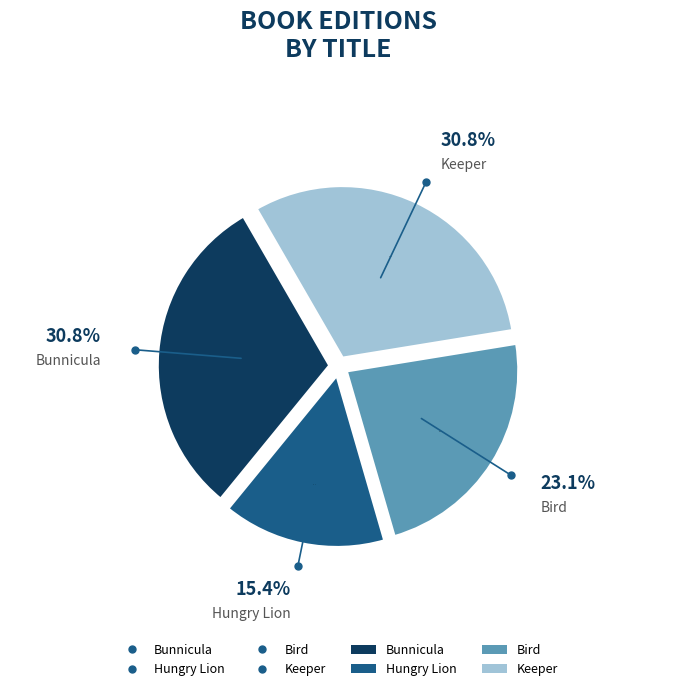

What percentage is NOT represented by Keeper?

69.2%